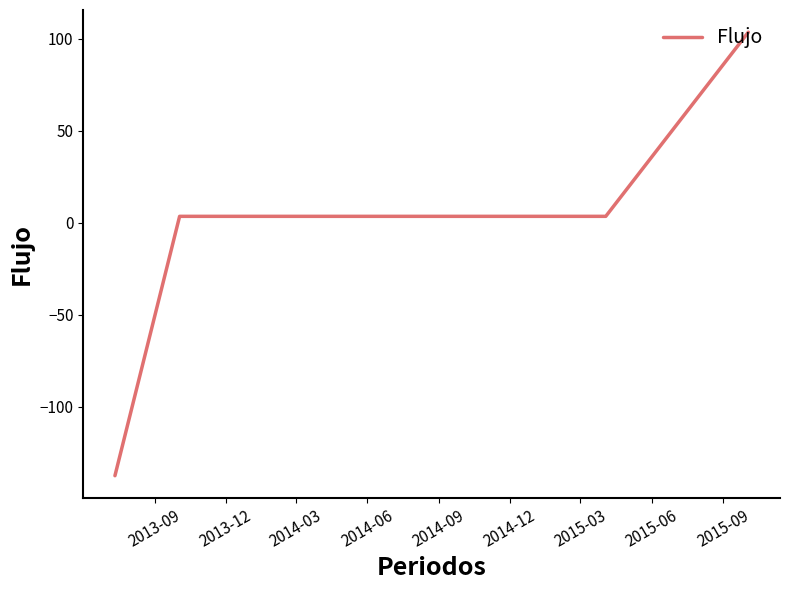

Count the number of categories in the chart.

6